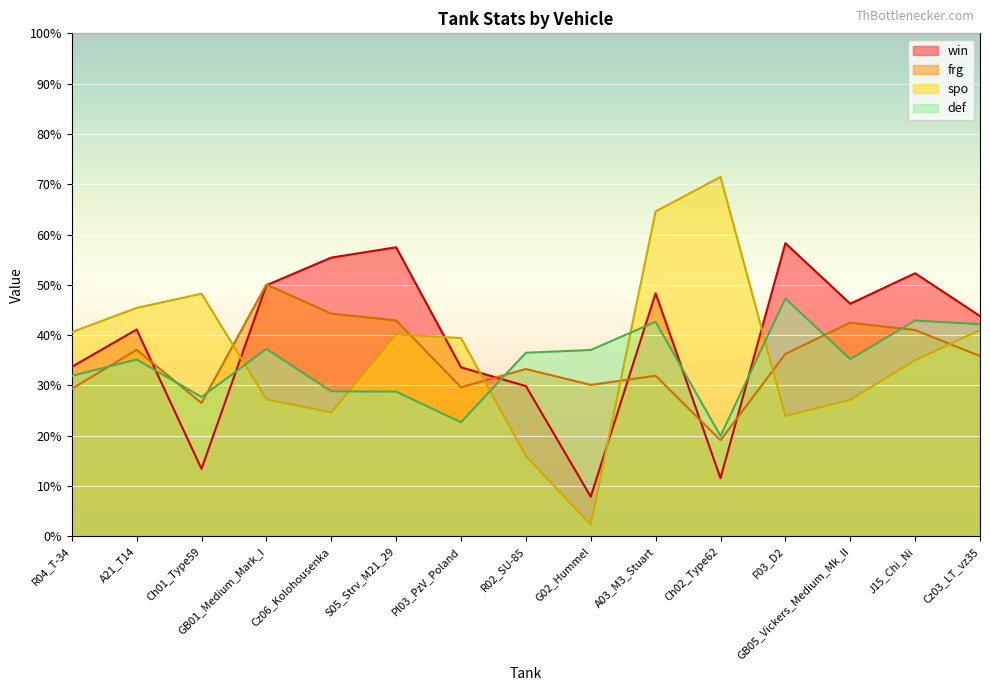

Which series has the largest total across all categories?

win